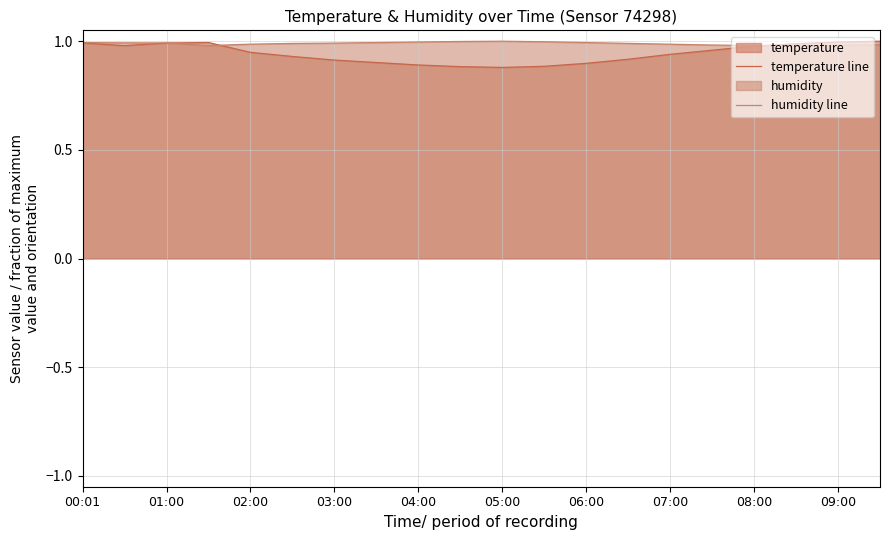

What is the average value of the temperature line series?

0.9